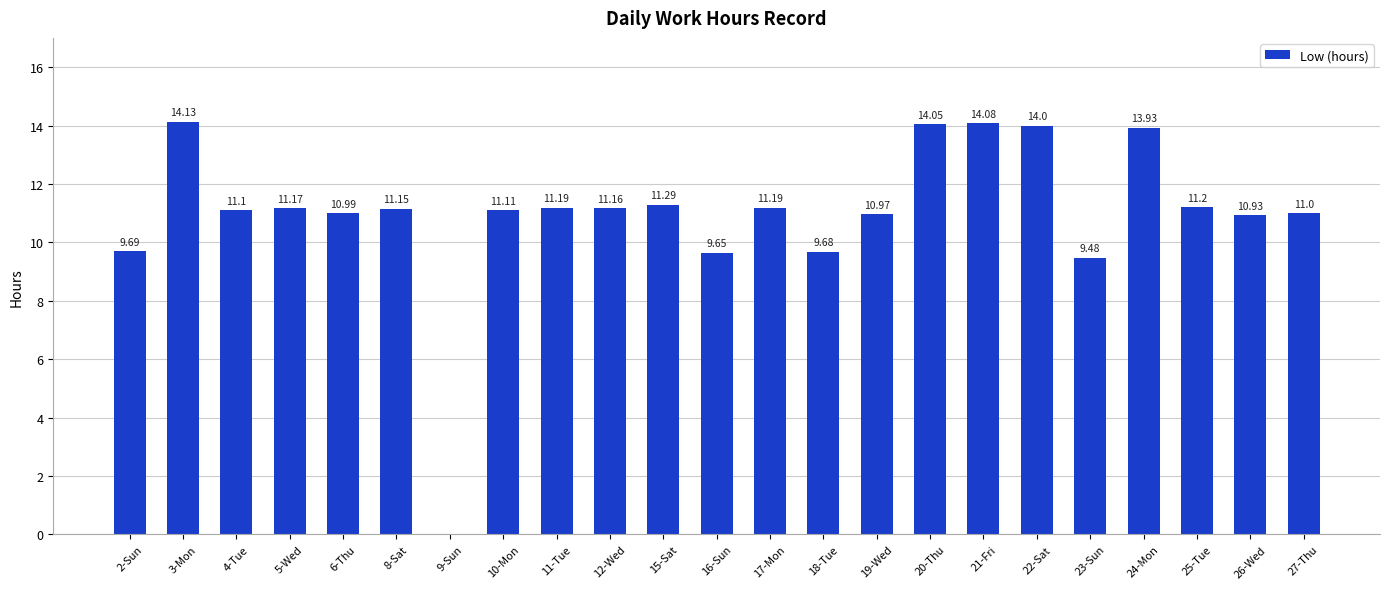

What is the difference between the values at 23-Sun and 17-Mon?

1.7